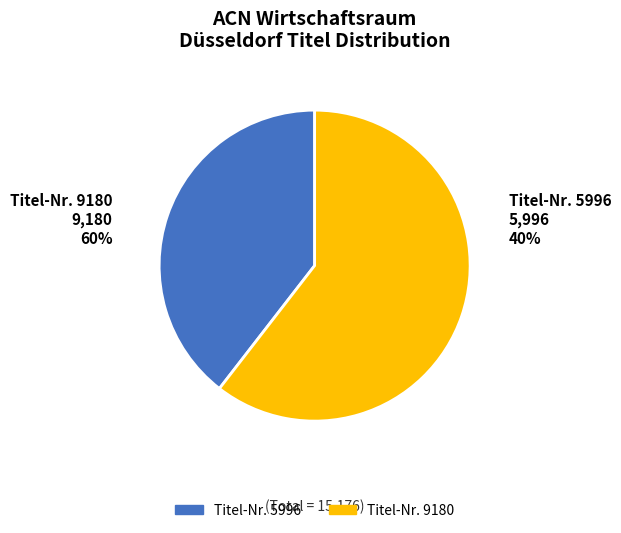

Is it true that 5996 is 40% of the pie?

True